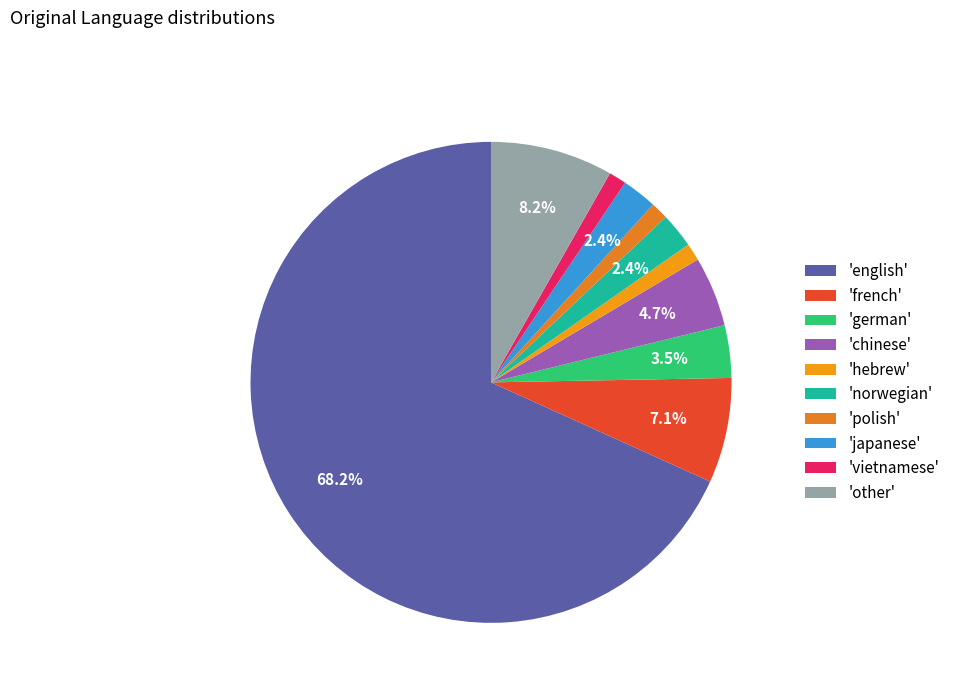

How many segments does this pie chart have?

10